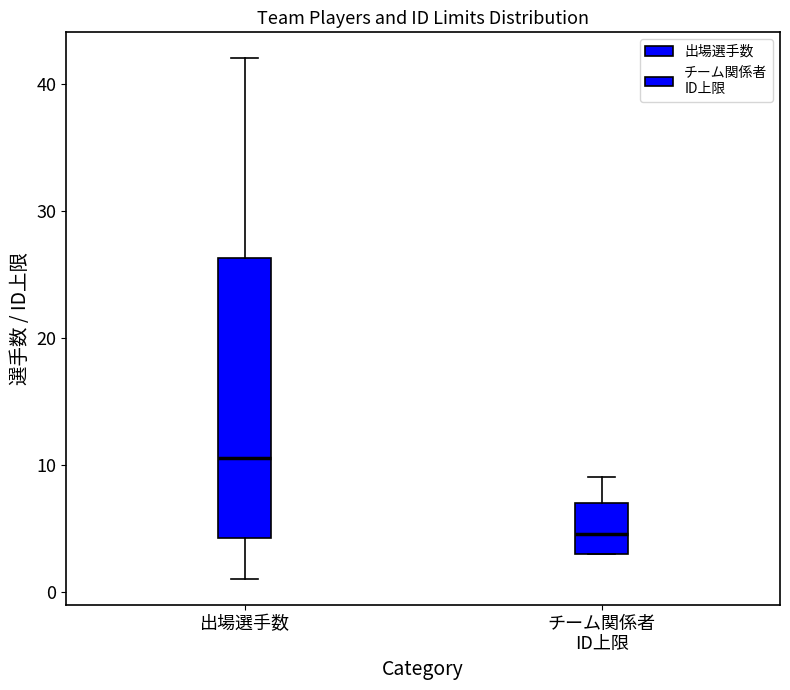

Reading left to right, read every box against the y-axis: the position of its median line, the range the box covers, and the ends of its whiskers. The values are not printed on the chart, so give them approximately, as read against the axis.

出場選手数: median 11, box 4 to 26, whiskers 1 to 42
チーム関係者 ID上限: median 5, box 3 to 7, whiskers 3 to 9